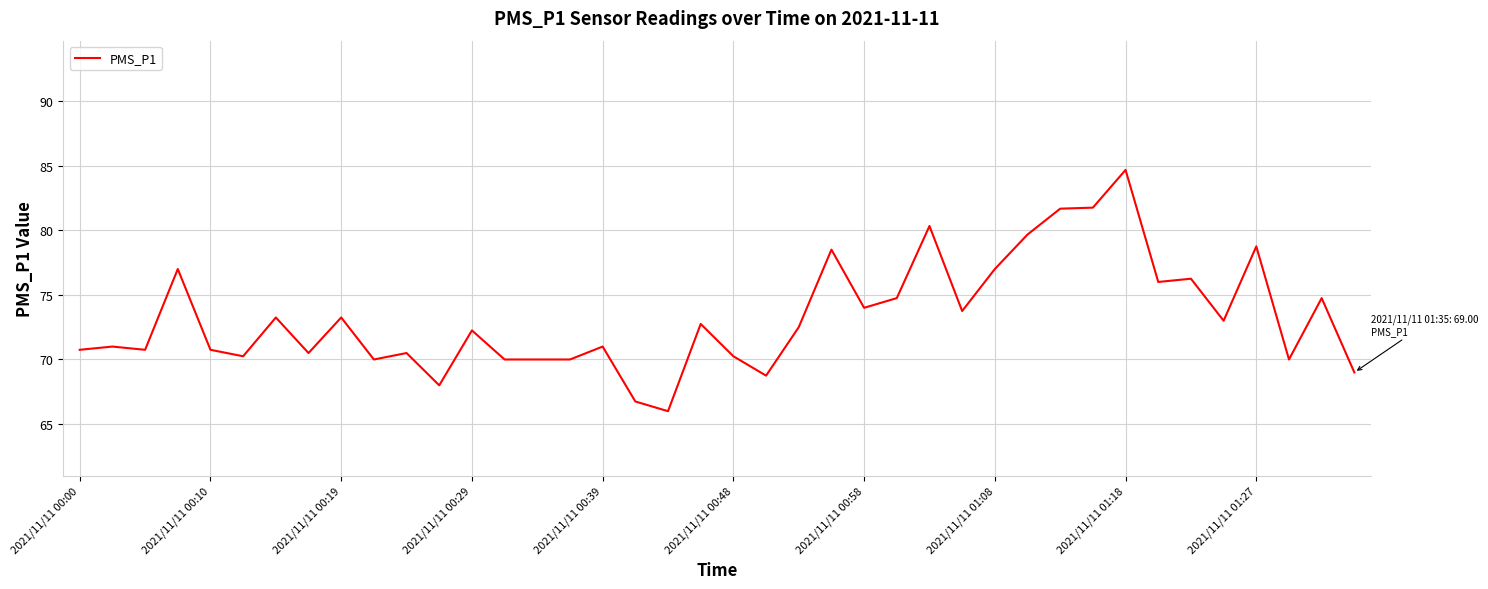

What is the minimum value shown in the chart?

66.0